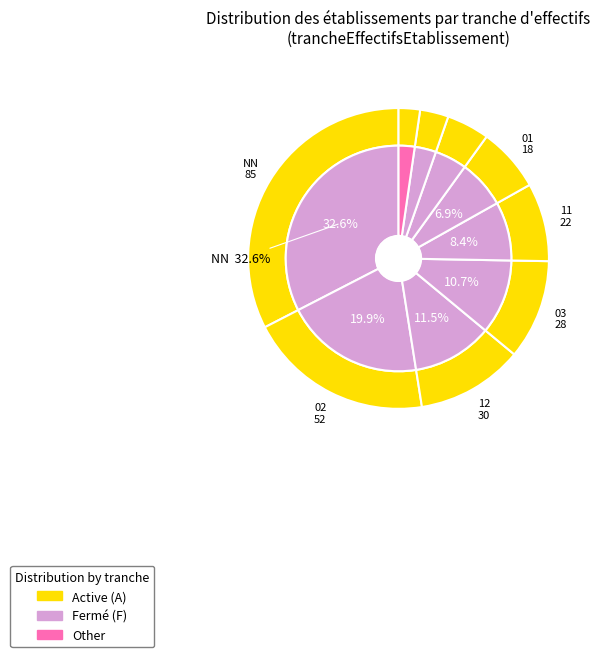

Count the number of slices in the pie.

9